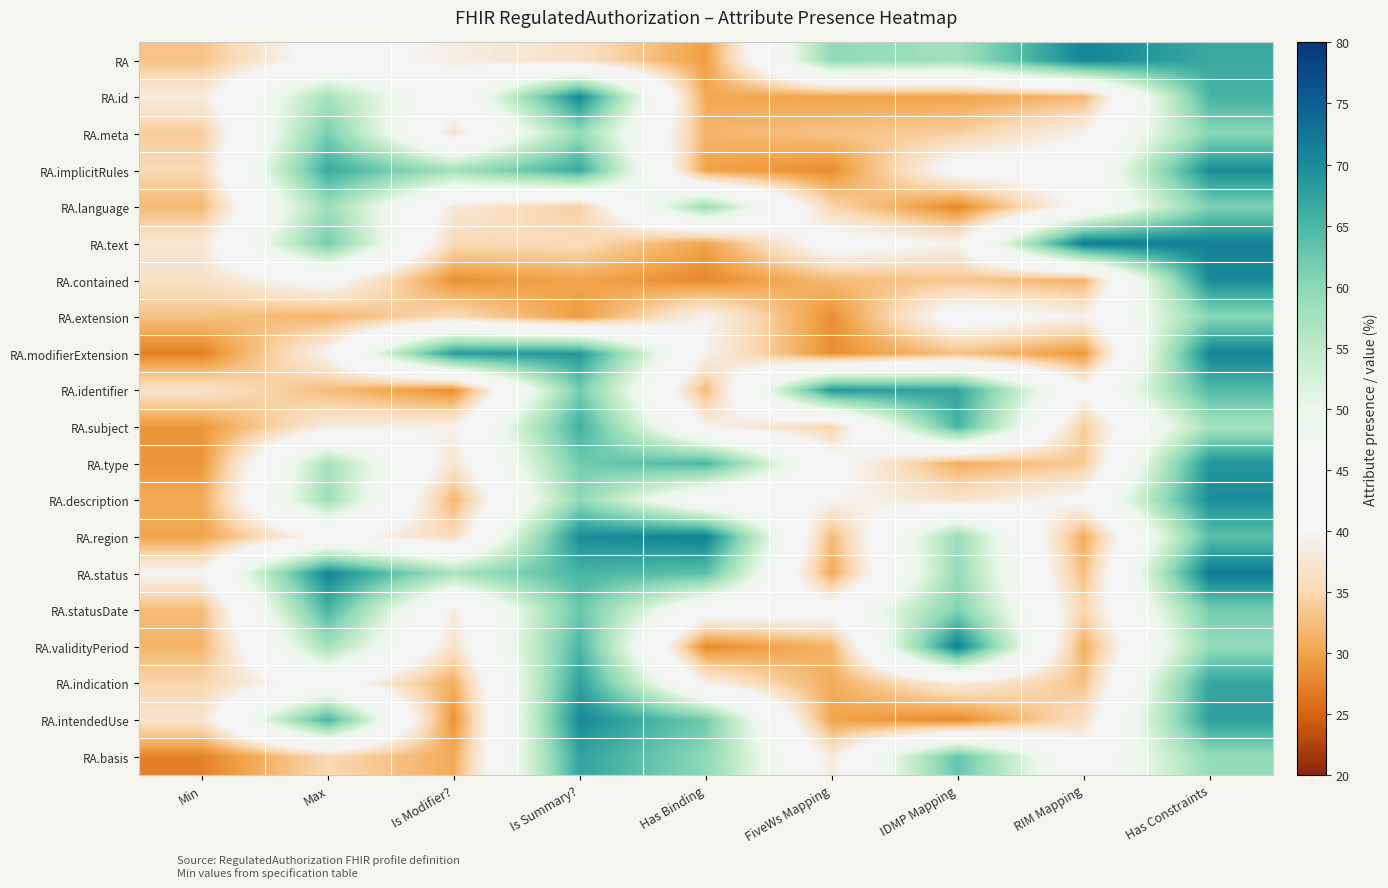

Reading left to right, list all the values displayed in this chart.

RA: Min=33.0	Max=42.2	Is Modifier?=38.7	Is Summary?=36.6	Has Binding=29.5	FiveWs Mapping=59.5	IDMP Mapping=57.9	RIM Mapping=70.9	Has Constraints=66.6
RA.id: Min=38.3	Max=57.3	Is Modifier?=42.5	Is Summary?=70.3	Has Binding=30.4	FiveWs Mapping=29.9	IDMP Mapping=29.9	RIM Mapping=31.9	Has Constraints=65.4
RA.meta: Min=33.9	Max=61.7	Is Modifier?=36.8	Is Summary?=59.2	Has Binding=31.7	FiveWs Mapping=32.9	IDMP Mapping=34.3	RIM Mapping=39.6	Has Constraints=60.2
RA.implicitRules: Min=35.2	Max=66.5	Is Modifier?=57.7	Is Summary?=66.7	Has Binding=29.7	FiveWs Mapping=28.0	IDMP Mapping=42.2	RIM Mapping=42.5	Has Constraints=69.9
RA.language: Min=31.9	Max=58.6	Is Modifier?=37.9	Is Summary?=34.0	Has Binding=59.0	FiveWs Mapping=34.9	IDMP Mapping=27.6	RIM Mapping=41.5	Has Constraints=61.1
RA.text: Min=37.6	Max=62.0	Is Modifier?=35.3	Is Summary?=35.7	Has Binding=30.0	FiveWs Mapping=42.5	IDMP Mapping=39.4	RIM Mapping=72.0	Has Constraints=71.3
RA.contained: Min=36.6	Max=41.7	Is Modifier?=28.4	Is Summary?=30.1	Has Binding=27.7	FiveWs Mapping=32.2	IDMP Mapping=33.2	RIM Mapping=31.3	Has Constraints=70.3
RA.extension: Min=32.7	Max=31.5	Is Modifier?=35.7	Is Summary?=29.3	Has Binding=39.8	FiveWs Mapping=28.2	IDMP Mapping=42.8	RIM Mapping=39.4	Has Constraints=60.2
RA.modifierExtension: Min=27.1	Max=40.0	Is Modifier?=68.3	Is Summary?=68.7	Has Binding=39.3	FiveWs Mapping=28.2	IDMP Mapping=32.7	RIM Mapping=28.9	Has Constraints=70.8
RA.identifier: Min=37.0	Max=32.3	Is Modifier?=28.0	Is Summary?=62.0	Has Binding=32.2	FiveWs Mapping=68.7	IDMP Mapping=67.2	RIM Mapping=41.2	Has Constraints=64.6
RA.subject: Min=28.9	Max=38.4	Is Modifier?=39.2	Is Summary?=66.0	Has Binding=39.3	FiveWs Mapping=34.9	IDMP Mapping=65.4	RIM Mapping=33.8	Has Constraints=57.4
RA.type: Min=28.7	Max=57.5	Is Modifier?=37.2	Is Summary?=62.0	Has Binding=65.1	FiveWs Mapping=41.5	IDMP Mapping=31.0	RIM Mapping=33.6	Has Constraints=69.1
RA.description: Min=30.7	Max=58.2	Is Modifier?=31.6	Is Summary?=59.6	Has Binding=41.9	FiveWs Mapping=39.9	IDMP Mapping=37.1	RIM Mapping=40.9	Has Constraints=69.9
RA.region: Min=30.0	Max=41.3	Is Modifier?=35.6	Is Summary?=69.9	Has Binding=71.3	FiveWs Mapping=32.1	IDMP Mapping=58.8	RIM Mapping=30.6	Has Constraints=63.8
RA.status: Min=40.1	Max=70.8	Is Modifier?=57.1	Is Summary?=65.2	Has Binding=63.7	FiveWs Mapping=30.6	IDMP Mapping=58.9	RIM Mapping=32.4	Has Constraints=72.1
RA.statusDate: Min=32.2	Max=65.3	Is Modifier?=38.2	Is Summary?=62.8	Has Binding=42.5	FiveWs Mapping=42.4	IDMP Mapping=61.0	RIM Mapping=35.0	Has Constraints=61.8
RA.validityPeriod: Min=31.6	Max=57.6	Is Modifier?=36.8	Is Summary?=65.0	Has Binding=27.8	FiveWs Mapping=31.5	IDMP Mapping=71.5	RIM Mapping=30.8	Has Constraints=59.3
RA.indication: Min=34.8	Max=42.8	Is Modifier?=30.9	Is Summary?=67.8	Has Binding=39.2	FiveWs Mapping=30.8	IDMP Mapping=38.7	RIM Mapping=32.9	Has Constraints=67.1
RA.intendedUse: Min=37.1	Max=65.6	Is Modifier?=28.4	Is Summary?=70.4	Has Binding=62.1	FiveWs Mapping=30.0	IDMP Mapping=27.7	RIM Mapping=36.5	Has Constraints=67.8
RA.basis: Min=27.3	Max=35.2	Is Modifier?=30.6	Is Summary?=67.3	Has Binding=59.8	FiveWs Mapping=38.1	IDMP Mapping=63.2	RIM Mapping=42.0	Has Constraints=59.2